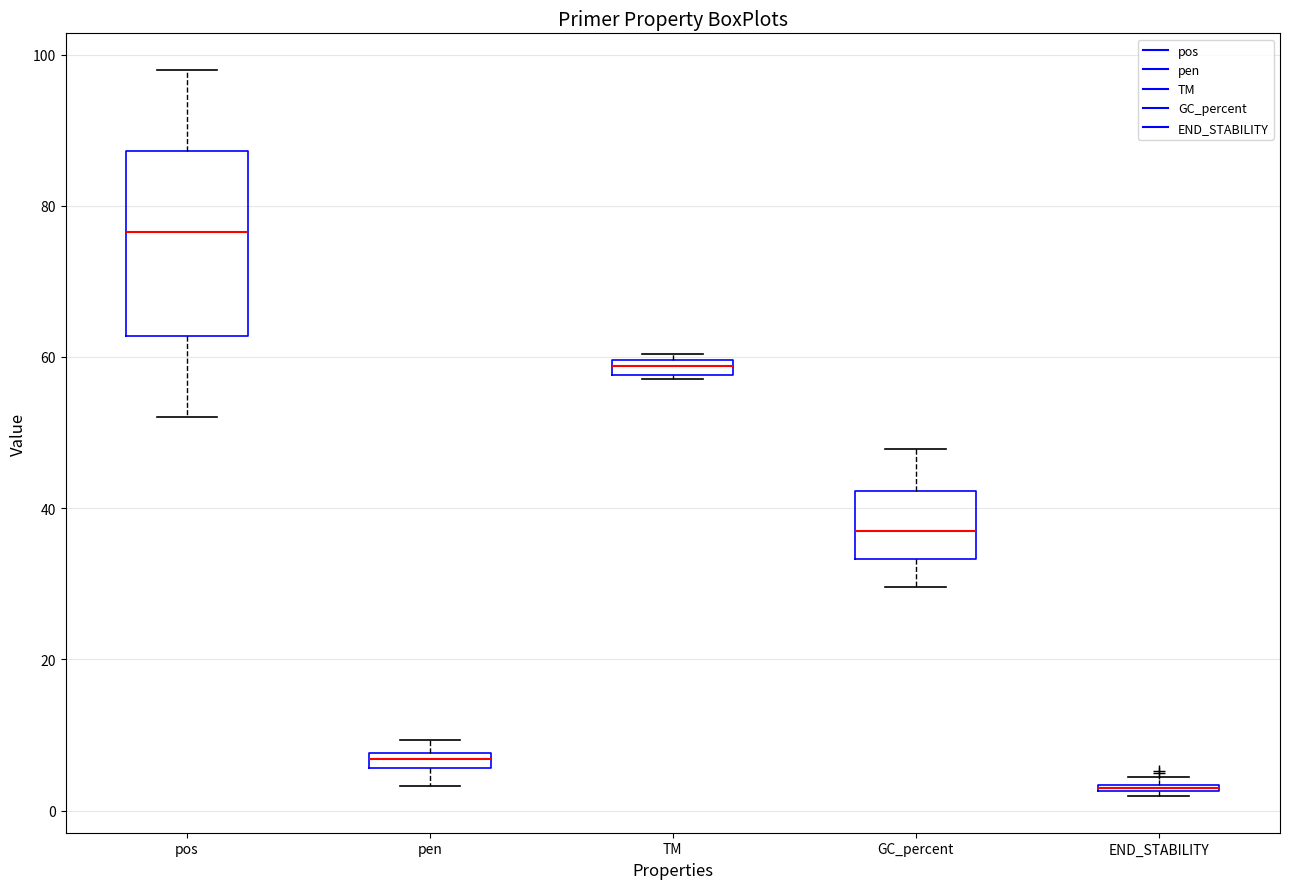

Which box is the tallest, from its lower edge to its upper edge?

pos